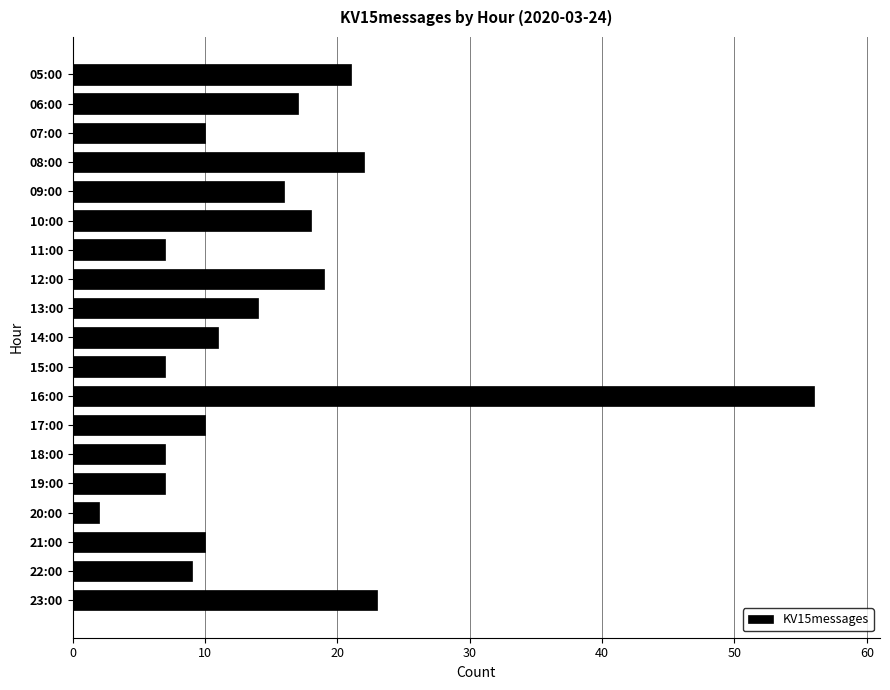

What is the average value?

15